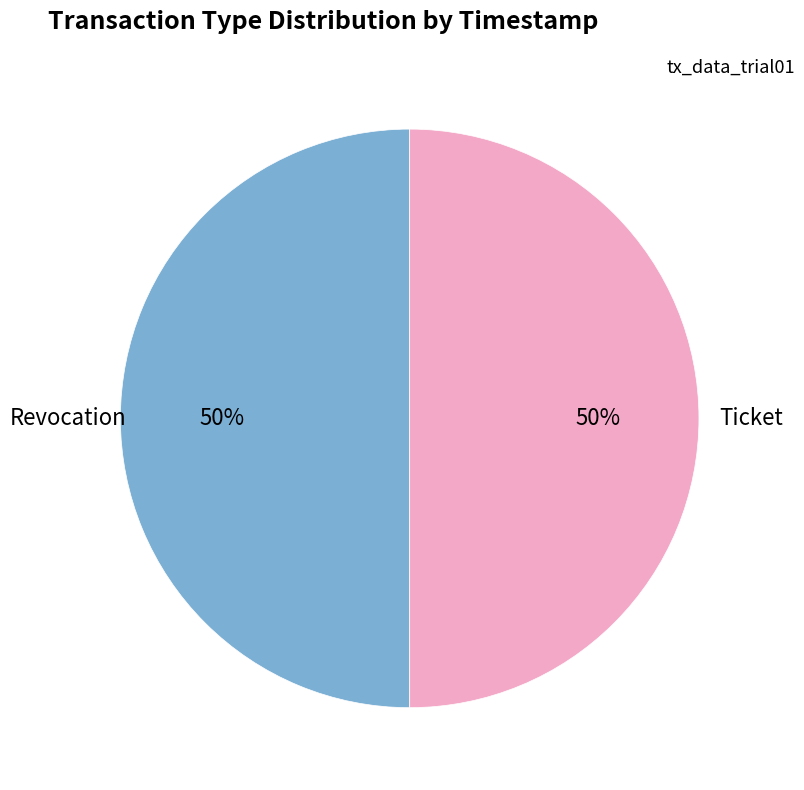

What is the ratio of the value at Ticket to the value at Revocation?

1.0